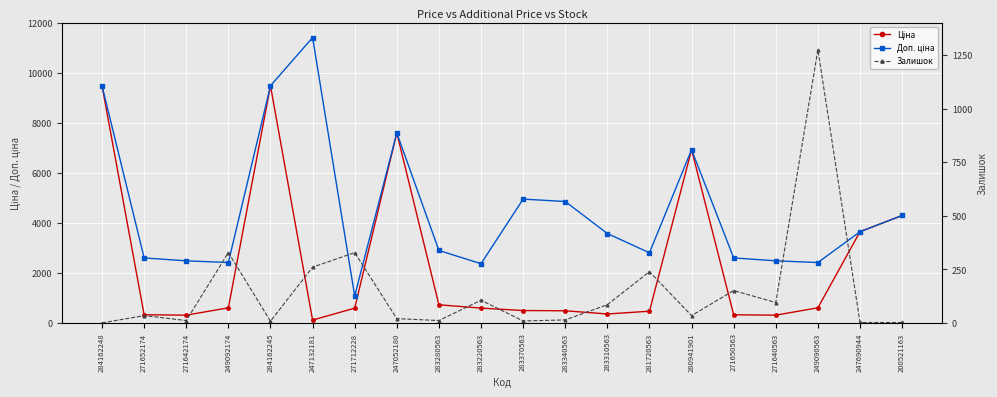

What position from the right is 247132181?

15